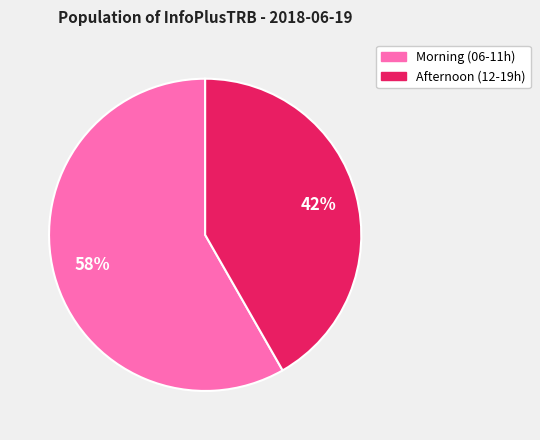

How many slices are in this pie chart?

2